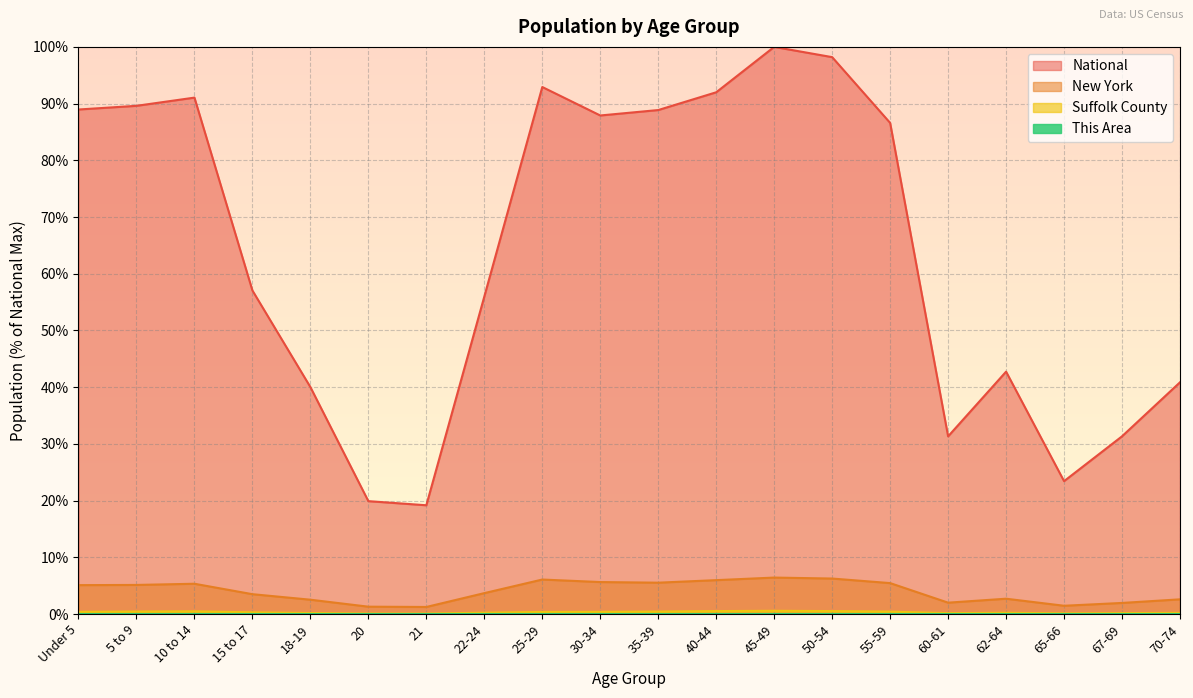

True or false: This Area and New York intersect in this chart.

False